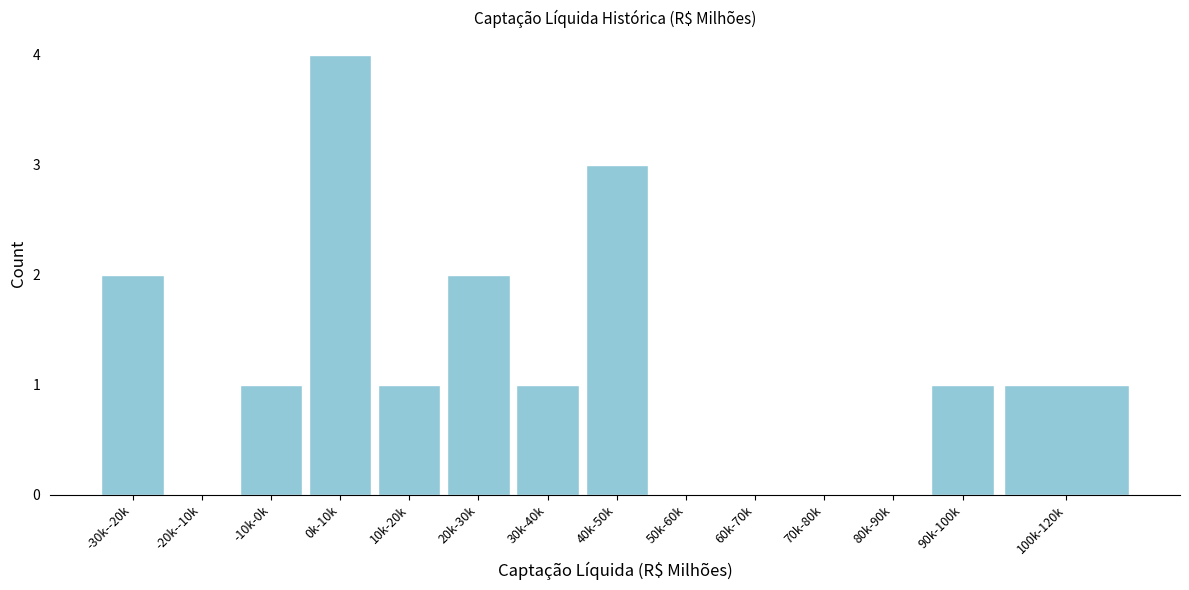

Reading left to right, transcribe all the data shown in this chart.

-30k--20k=2	-20k--10k=0	-10k-0k=1	0k-10k=4	10k-20k=1	20k-30k=2	30k-40k=1	40k-50k=3	50k-60k=0	60k-70k=0	70k-80k=0	80k-90k=0	90k-100k=1	100k-120k=1